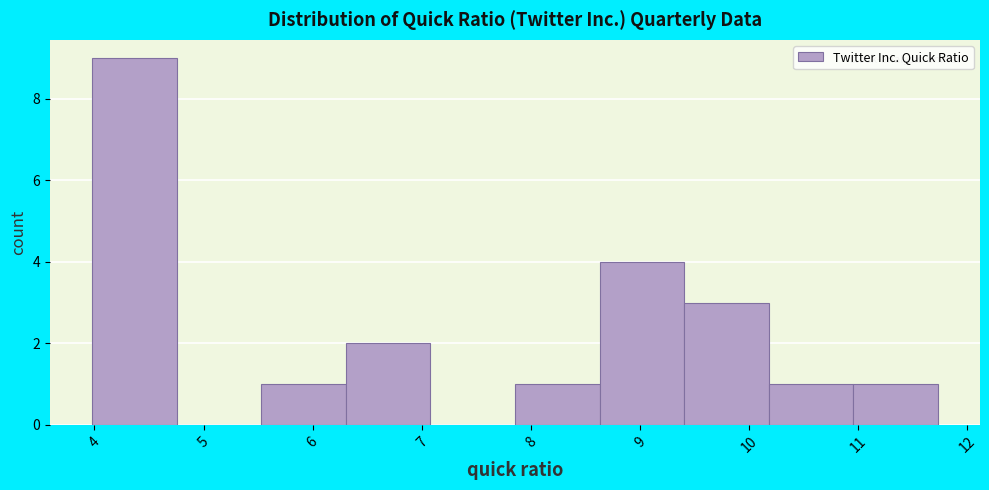

Reading left to right, list every bar in this chart as the range it spans on the x-axis followed by its height. Neither the bar edges nor the heights are printed on the chart, so give them approximately, as read against the axes.

4.0 to 4.8: 9
4.8 to 5.5: 0
5.5 to 6.3: 1
6.3 to 7.1: 2
7.1 to 7.9: 0
7.9 to 8.6: 1
8.6 to 9.4: 4
9.4 to 10.2: 3
10.2 to 11.0: 1
11.0 to 11.7: 1